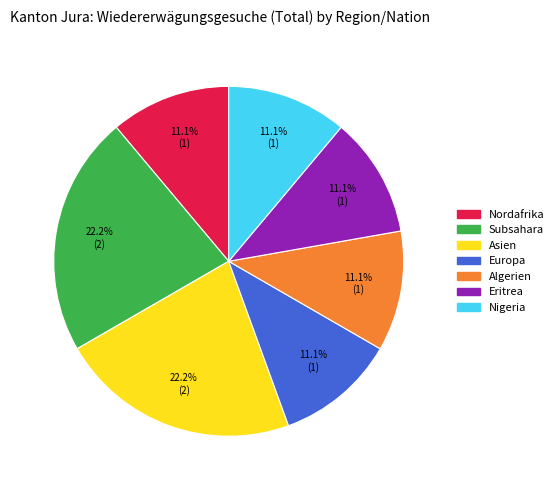

How much of the chart is everything except Eritrea?

88.9%